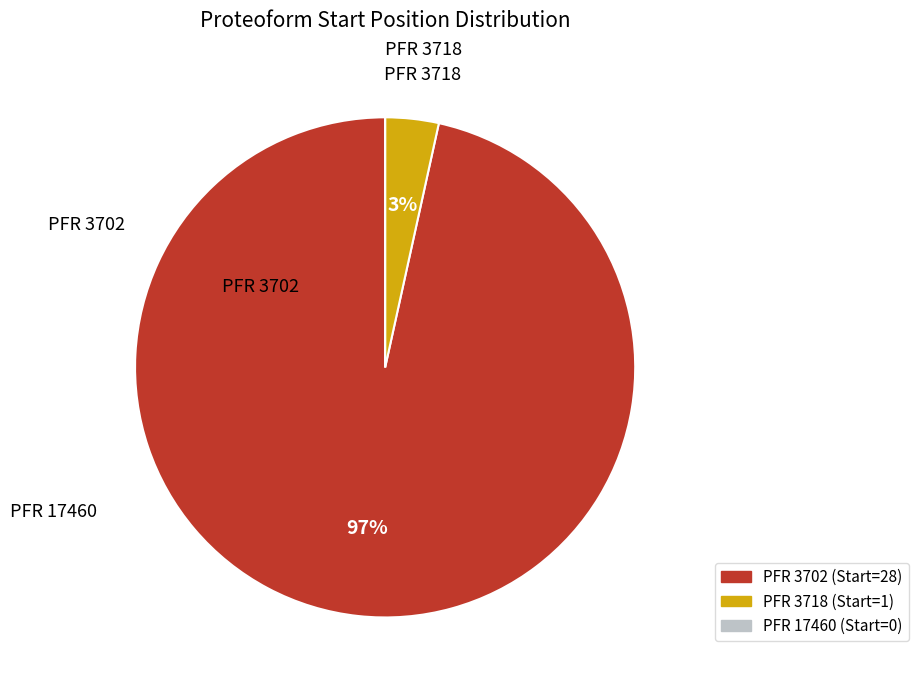

To the nearest percent, what is the average slice percentage?

33%